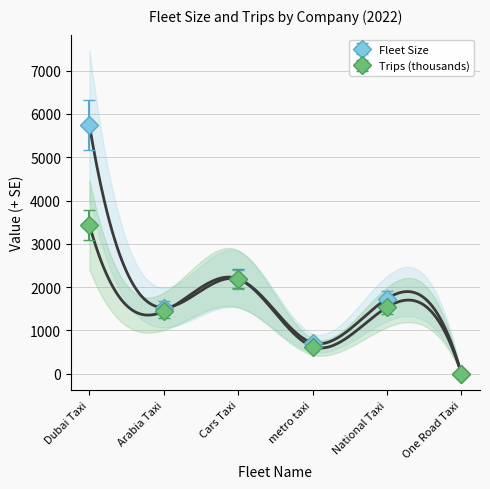

The Trips Num series shows 1441.3 at Arabia Taxi. True or false?

True